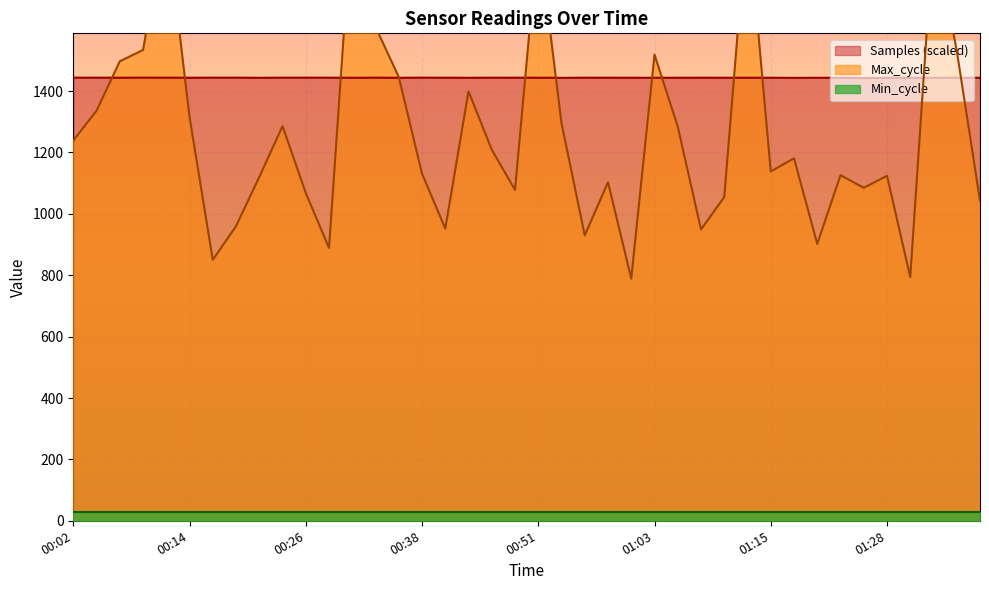

At how many categories does at least one series exceed 1955?

2